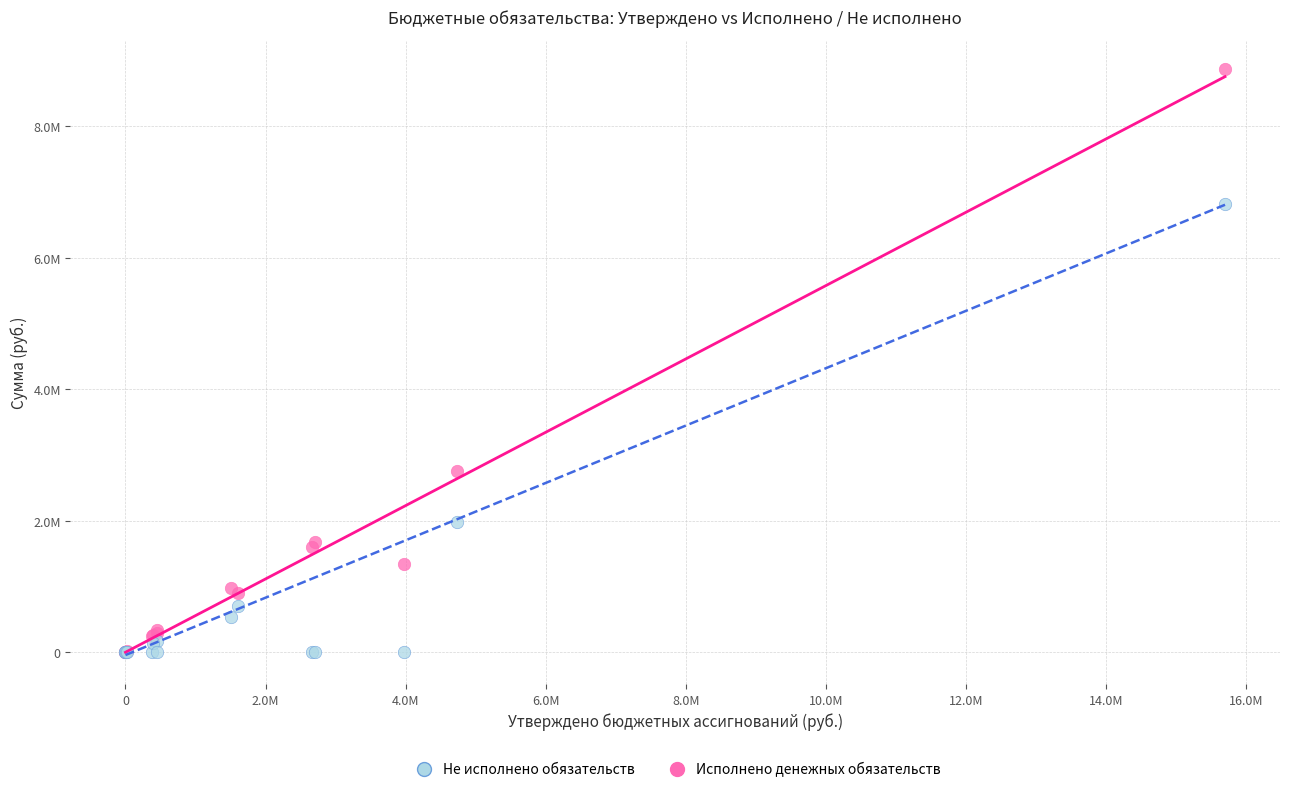

Which series contains the highest Y value?

Исполнено денежных обязательств